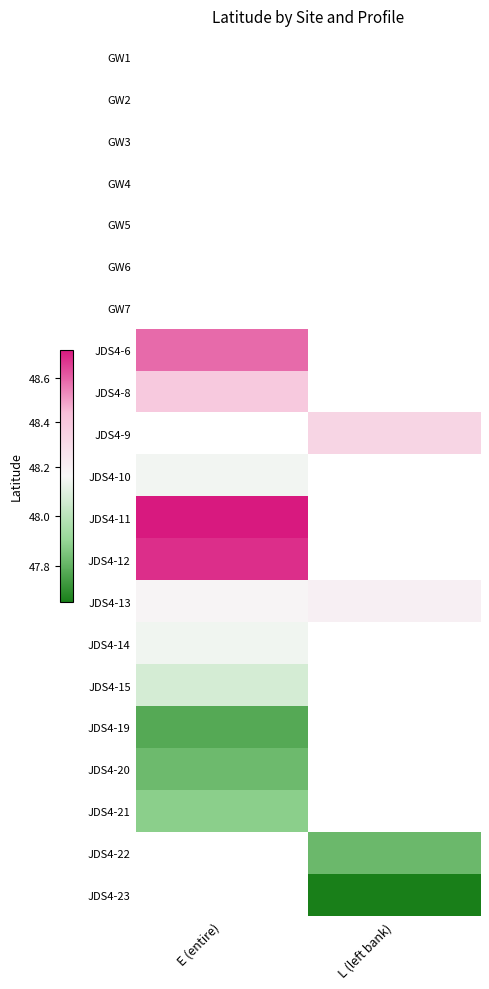

How many data points in JDS4-23 are above 47?

1